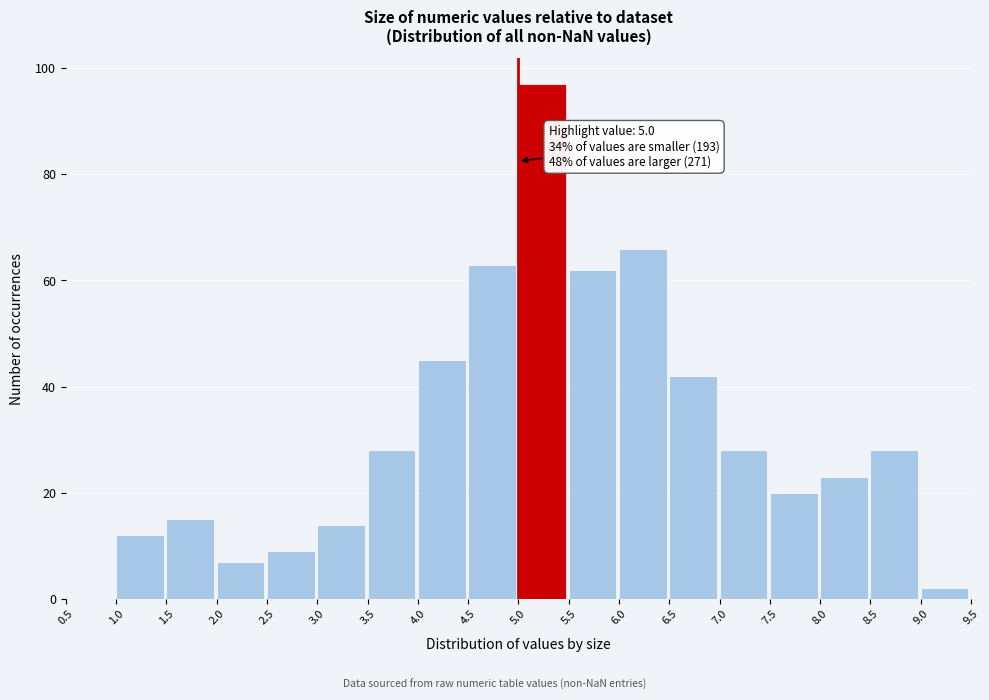

Which range on the x-axis has the tallest bar?

5.0 to 5.5